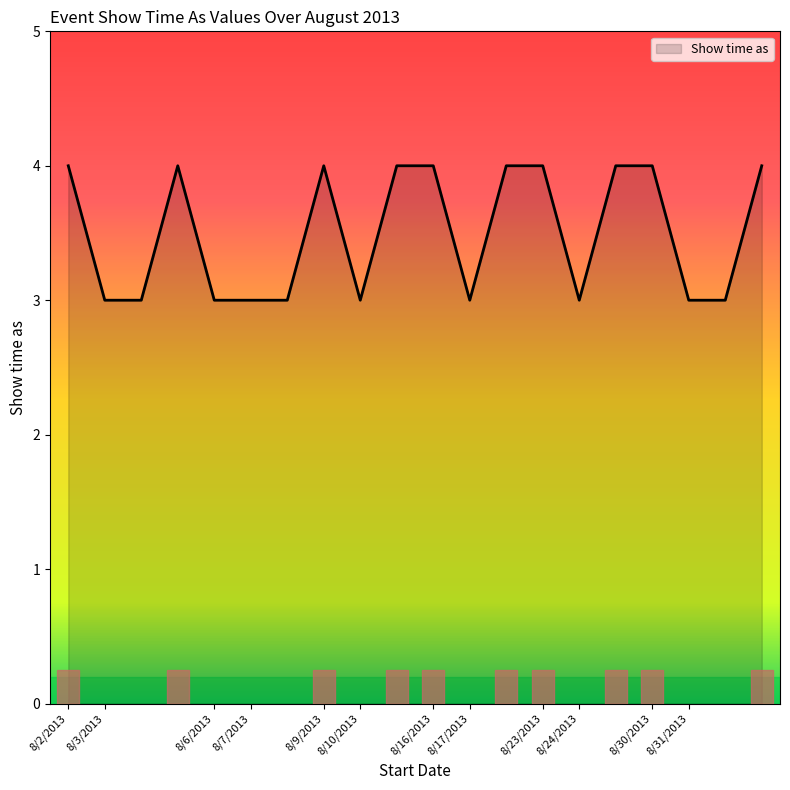

What is the minimum value shown in the chart?

3